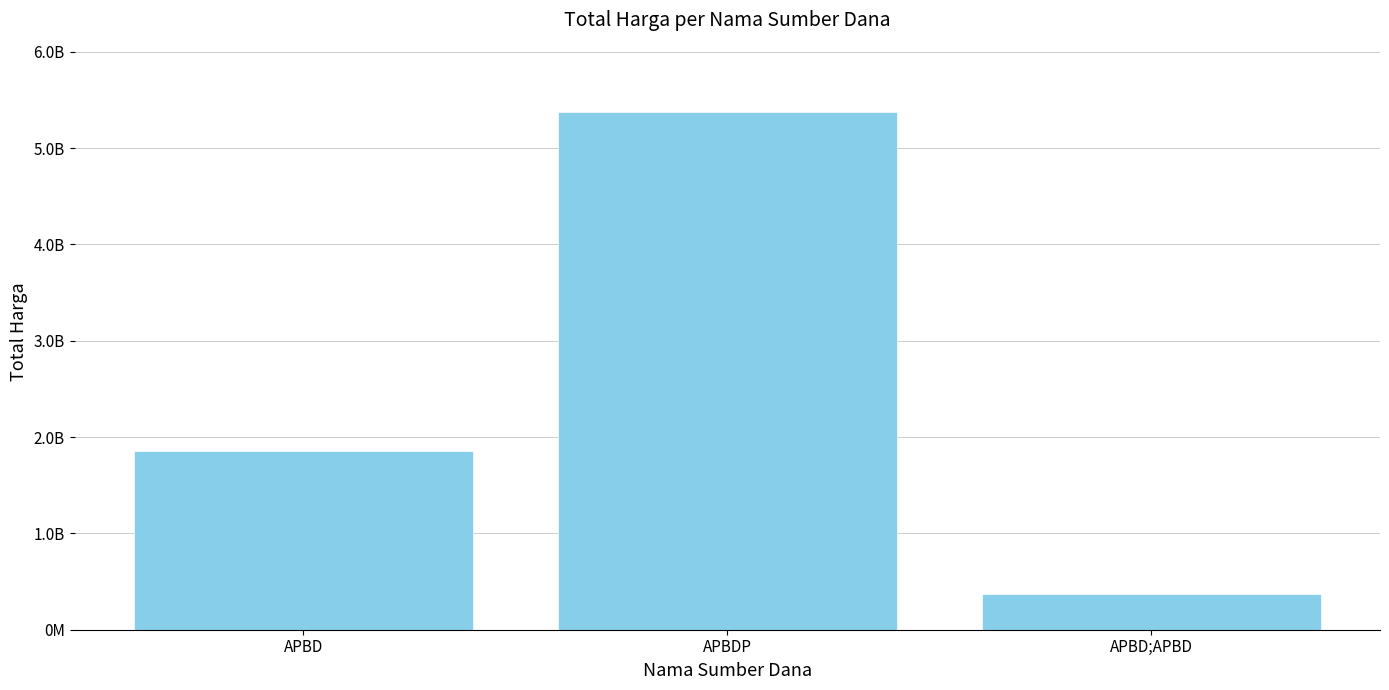

Reading left to right, extract all data points from this chart.

APBD=1851695545	APBDP=5373960840	APBD;APBD=373404000